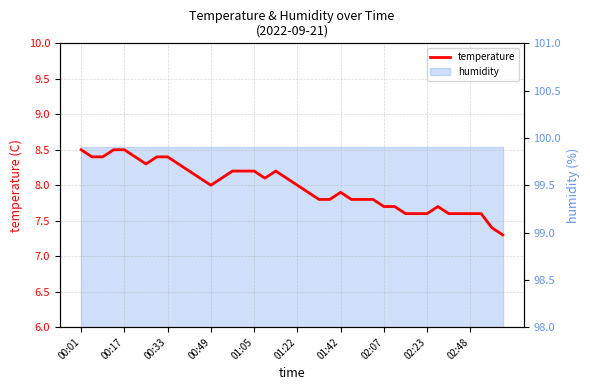

The value at 15 is 8.2. True or false?

True